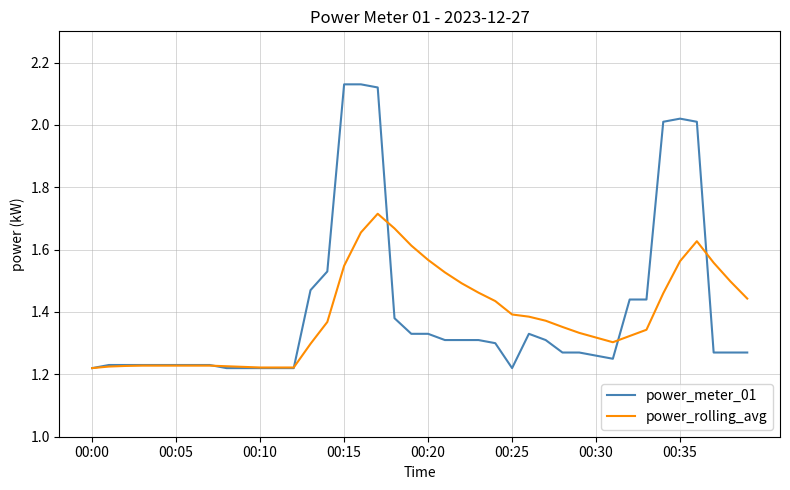

Which series ends up on top after the final intersection of power_meter_01 and power_rolling_avg?

power_rolling_avg